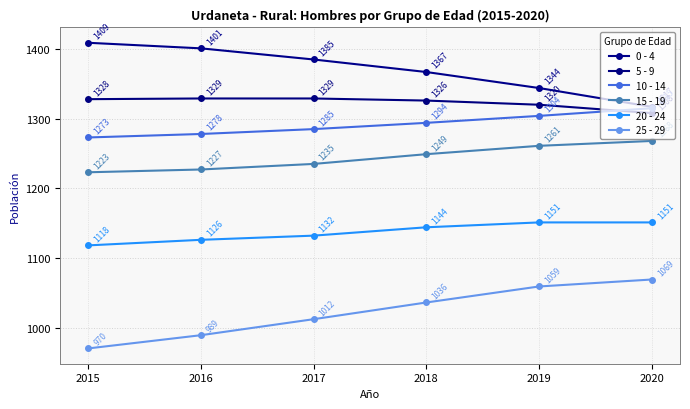

Which series has the widest spread of values?

25 - 29